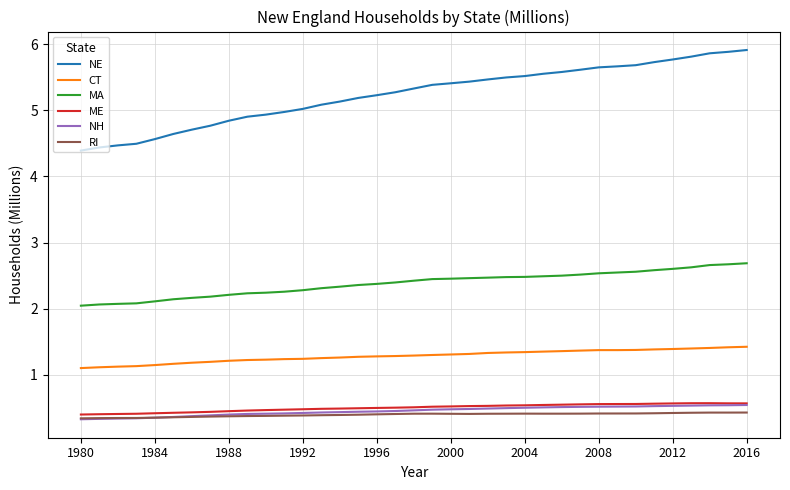

What is the average value of the NE series?

5.2